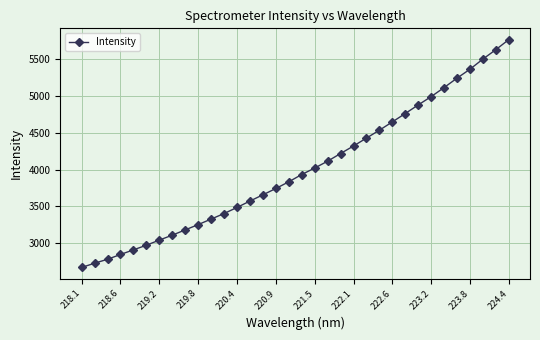

What is the average value?

3998.4